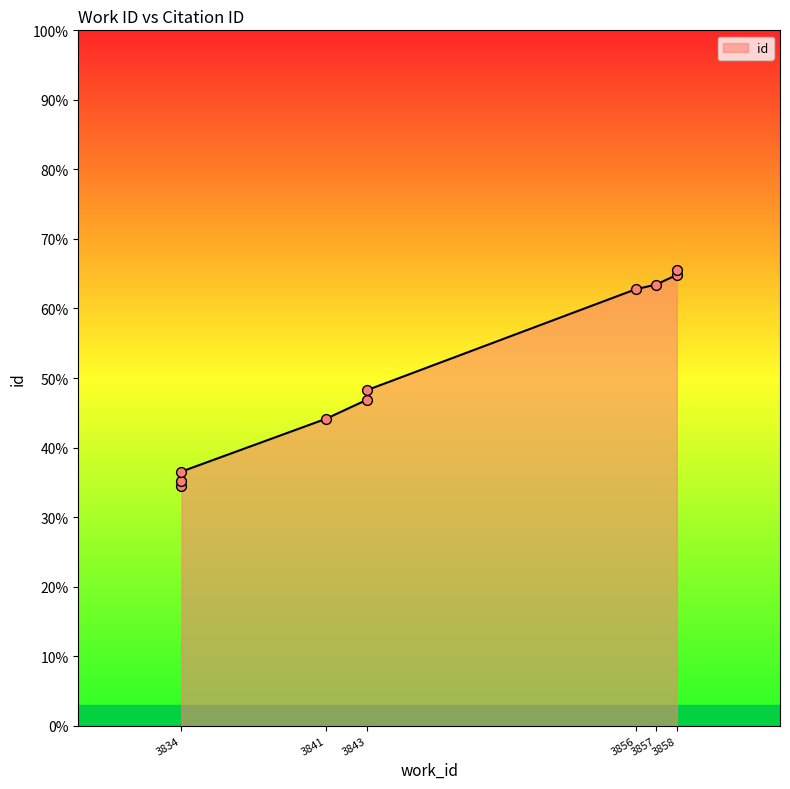

Approximately how many times larger is the value at 3834 compared to 3834?

1.0